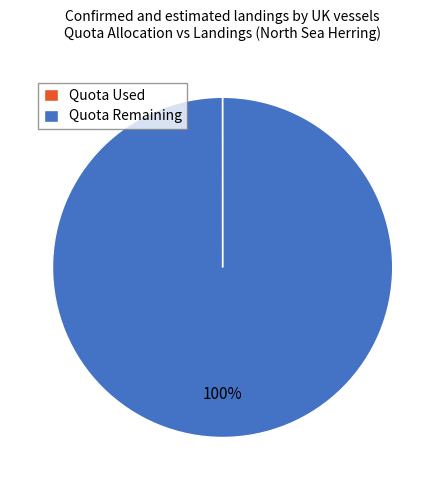

To the nearest percent, what is the average slice percentage?

50%